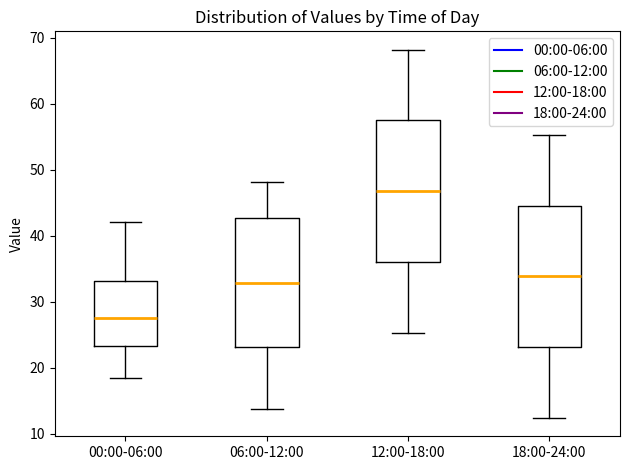

Which box has the highest median line?

12:00-18:00